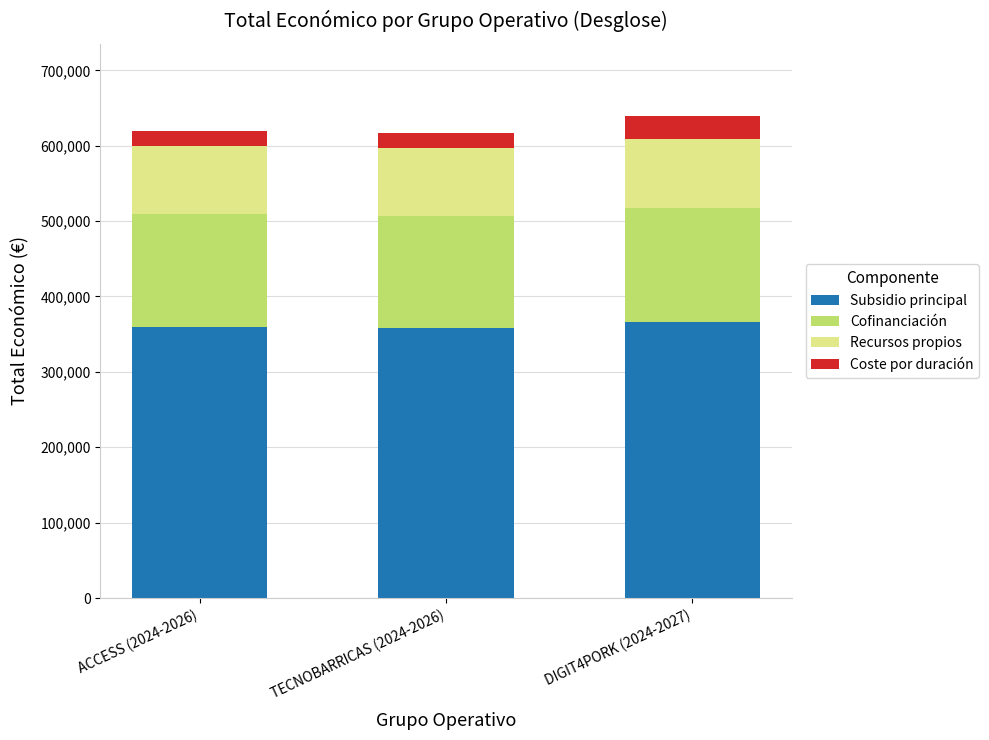

What is the minimum value for Subsidio principal?

357830.4